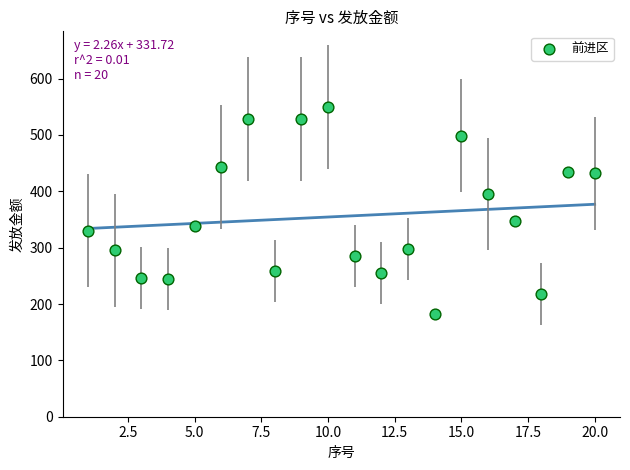

What Y value in the scatter plot is closest to 365?

348